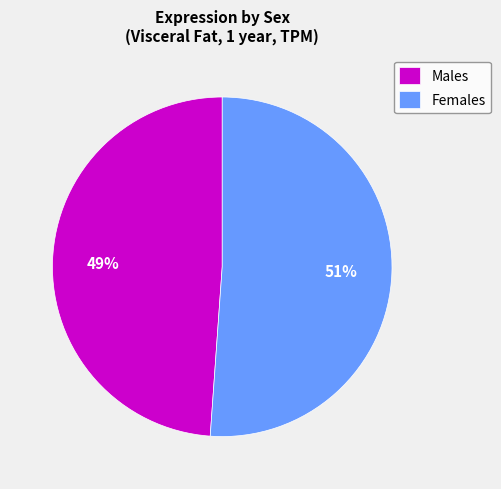

To the nearest percent, what portion does Males represent?

49%